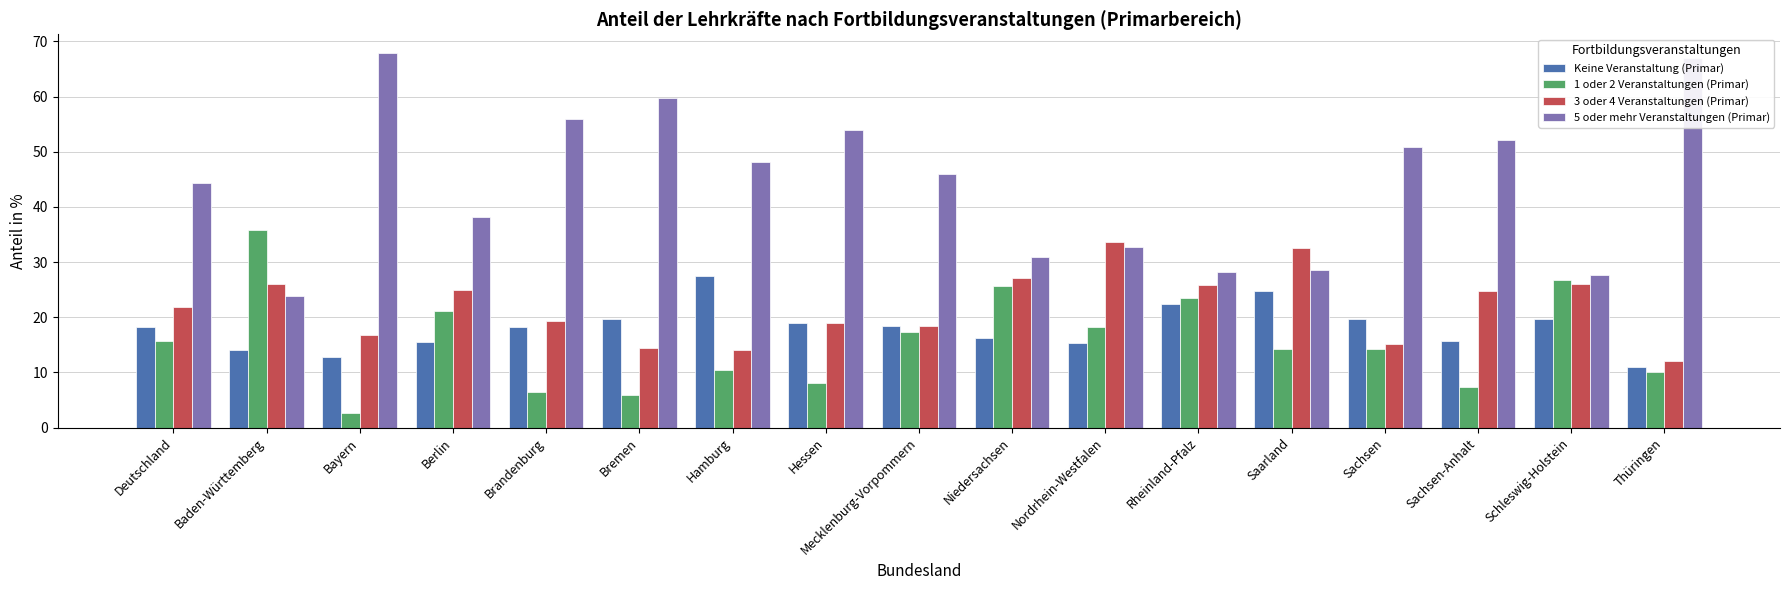

What is the spread (max minus min) of values at Bayern?

65.3